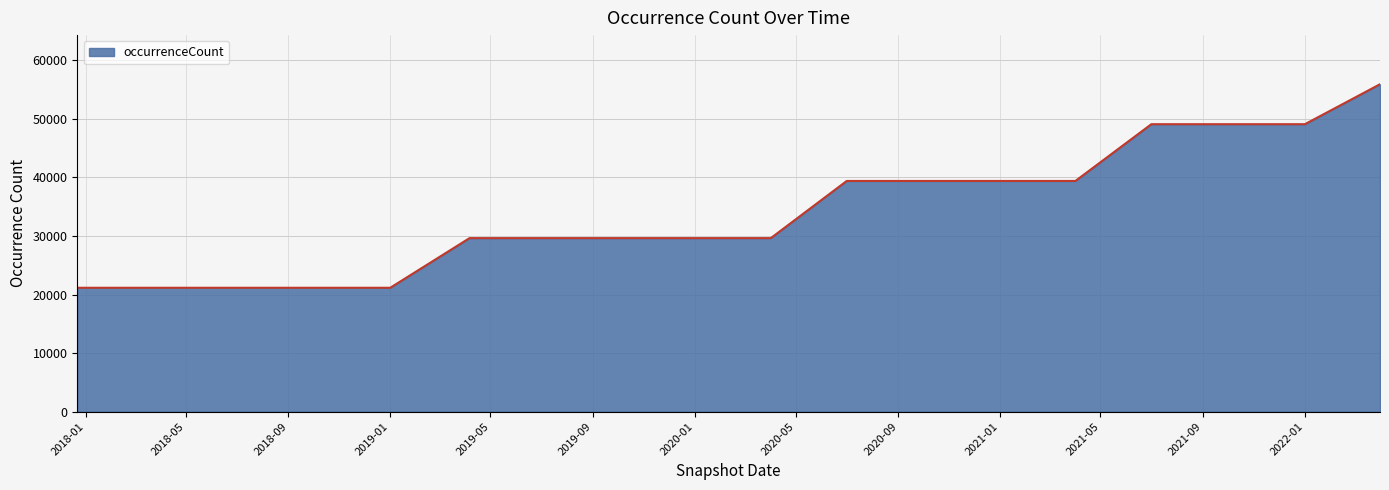

What is the difference between the maximum and minimum values?

34766